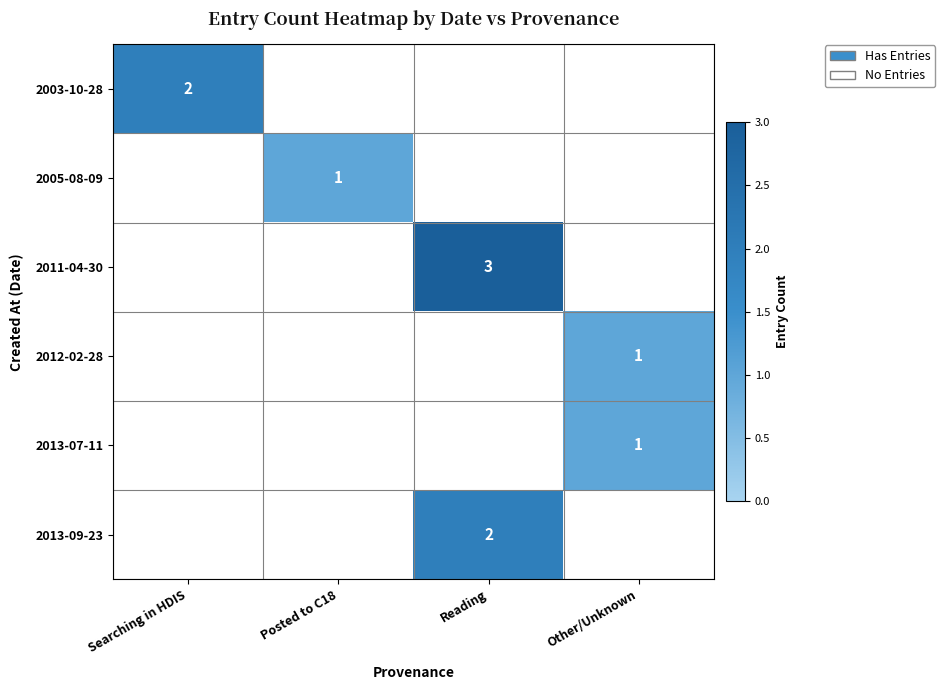

How many distinct data groups are displayed?

6